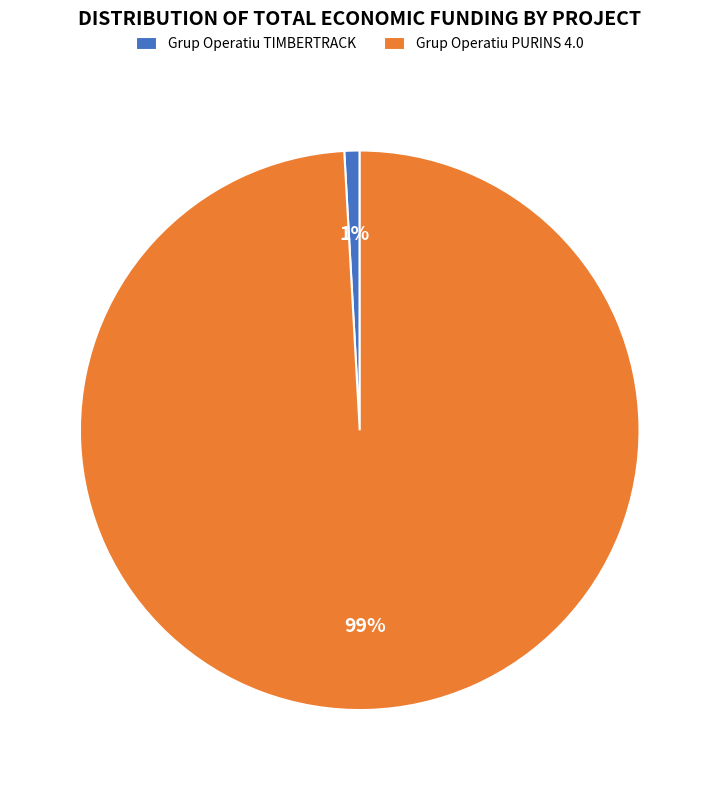

Which slice is the largest?

Grup Operatiu PURINS 4.0